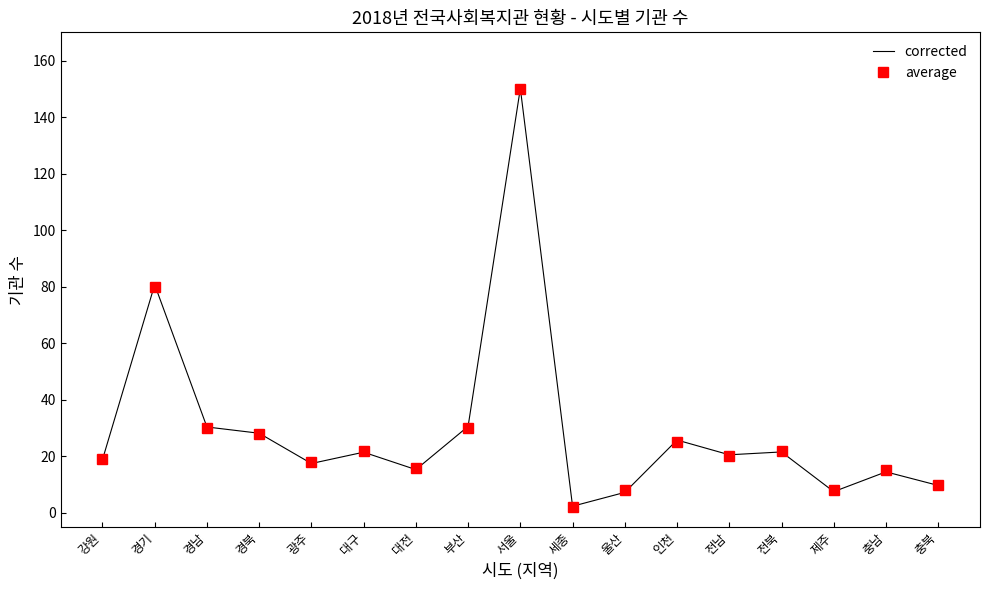

How many distinct data groups are displayed?

2